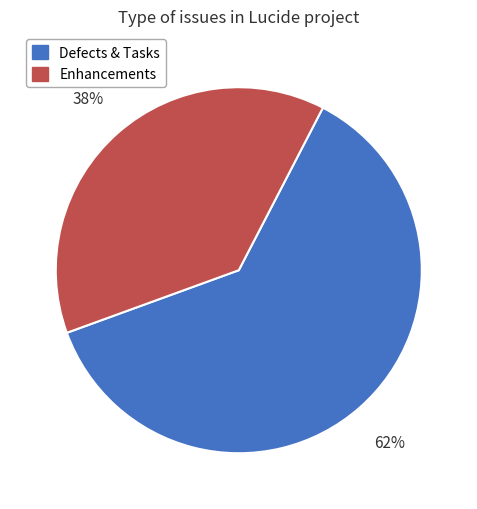

Does any single category account for the majority?

Yes